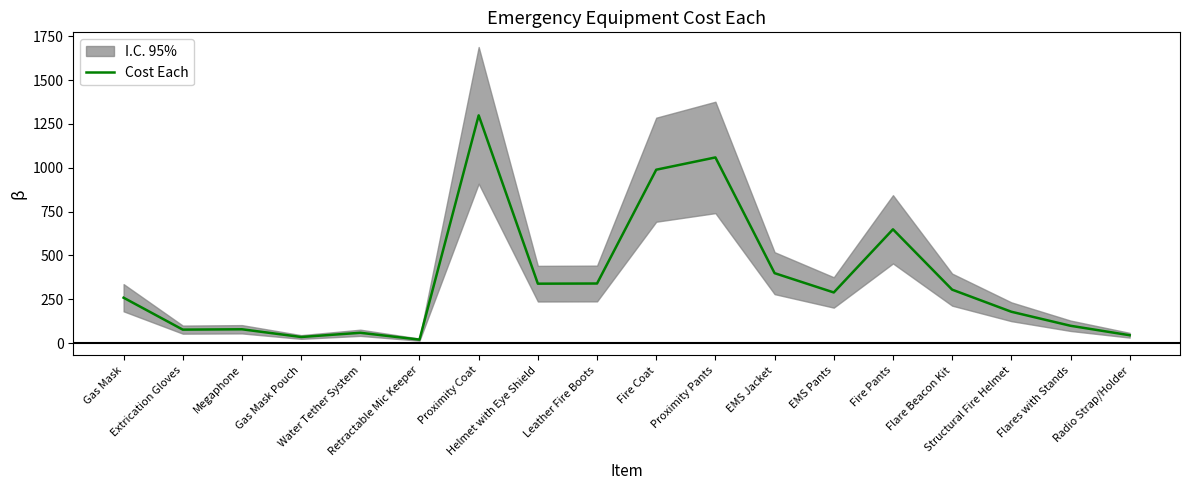

What is the approximate value at Fire Pants, to the nearest 10?

650